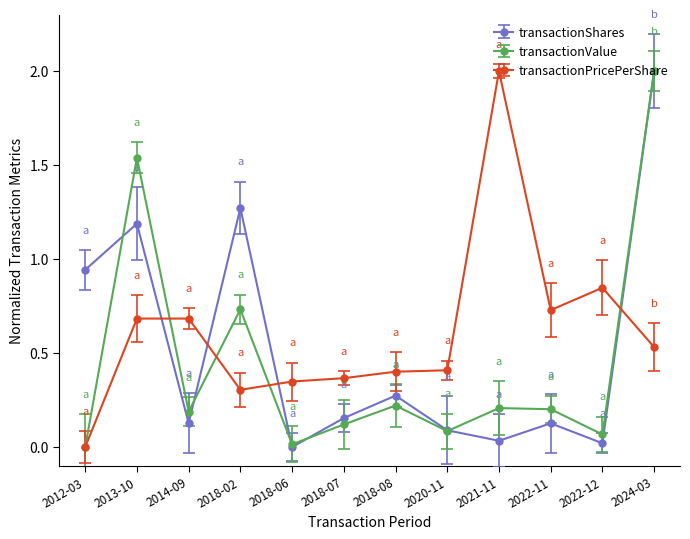

How many series are shown in this chart?

3